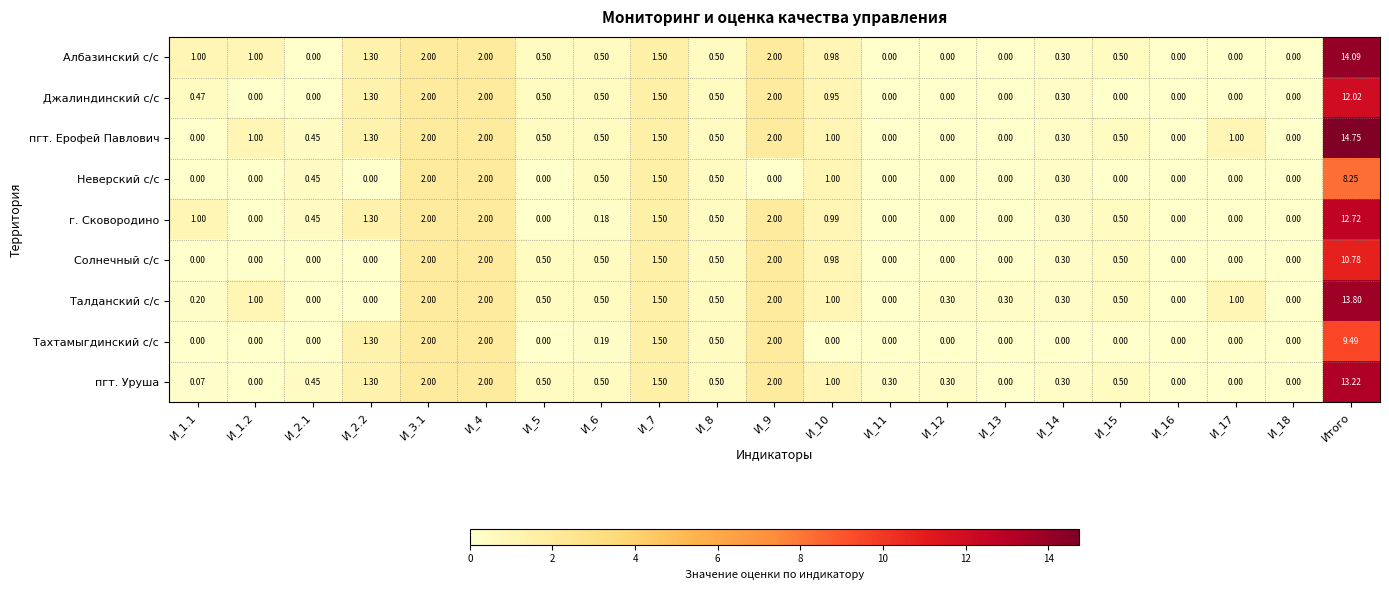

List the series in order of their peak value, highest first.

пгт. Ерофей Павлович, Албазинский с/с, Талданский с/с, пгт. Уруша, г. Сковородино, Джалиндинский с/с, Солнечный с/с, Тахтамыгдинский с/с, Неверский с/с